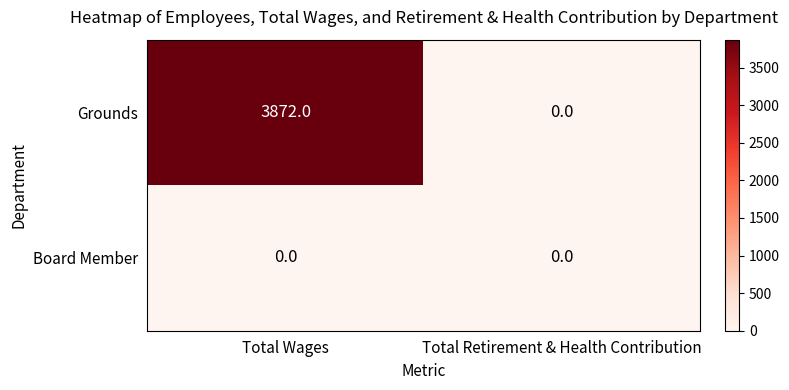

The value of Board Member at Total Retirement & Health Contribution is 0. True or false?

True